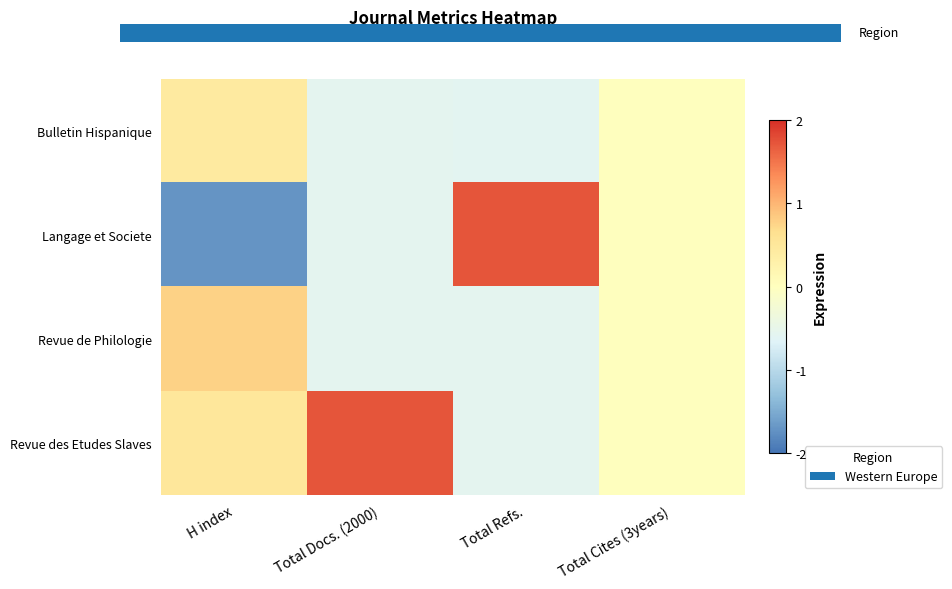

Which has a higher value, Total Docs. (2000) or Total Cites (3years)?

Total Cites (3years)